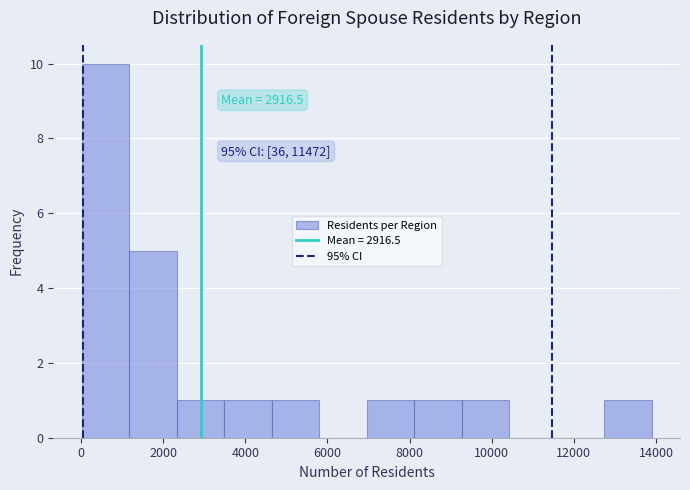

Which range on the x-axis has the tallest bar?

0 to 1200